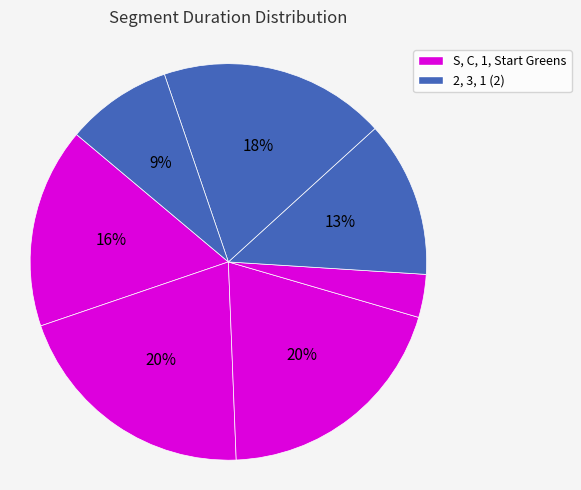

How many slices are in this pie chart?

7